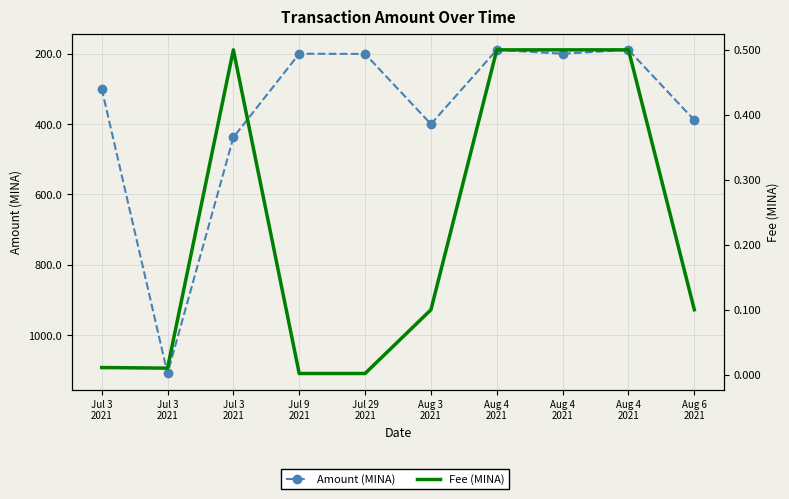

Which series has the widest spread of values?

Amount (MINA)